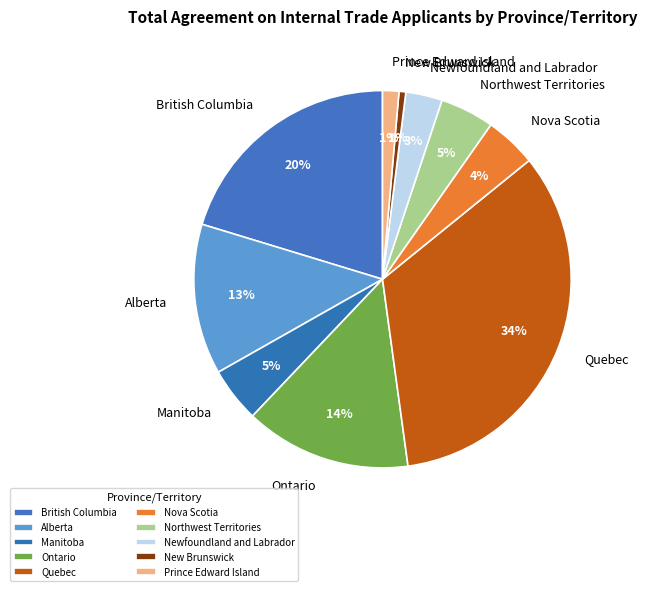

To the nearest percent, what is the combined percentage of Newfoundland and Labrador and Alberta?

16%